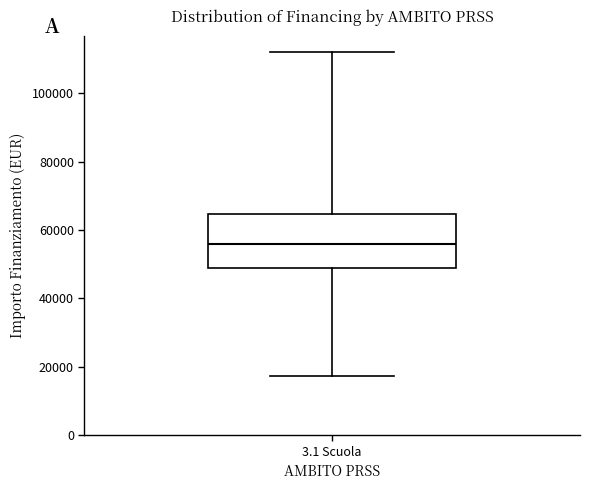

Read this box plot against the y-axis: the position of the median line, the range covered by the box, and the ends of both whiskers. The values are not printed on the chart, so give them approximately, as read against the axis.

median 56000, box 50000 to 64000, whiskers 18000 to 112000